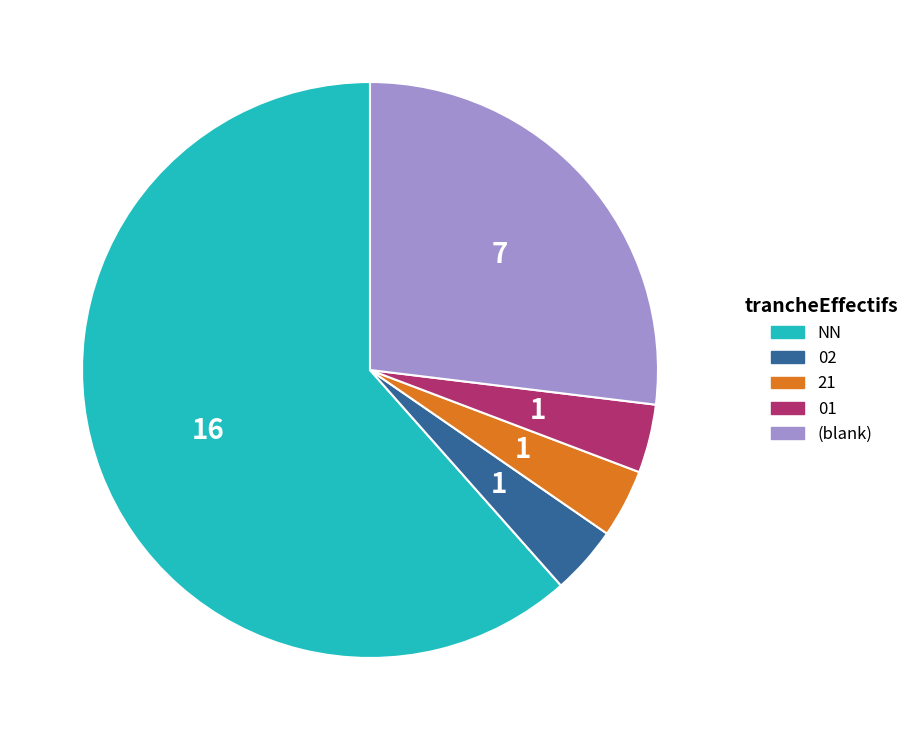

Do 02 and 01 together represent more than half of the pie?

No